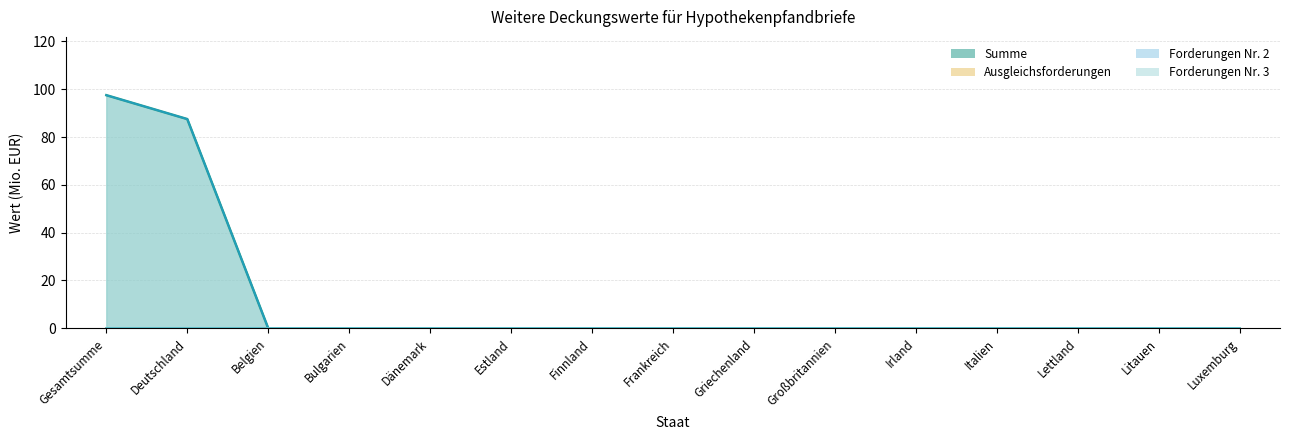

What position from the right is Gesamtsumme?

15